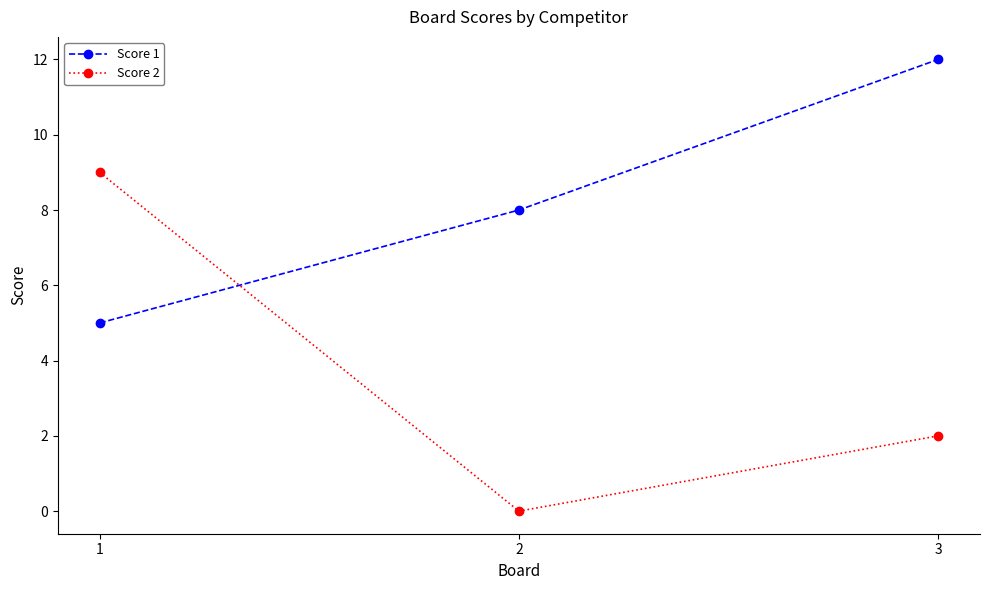

What is the value of the Score 2 point at the 1st from the left?

9